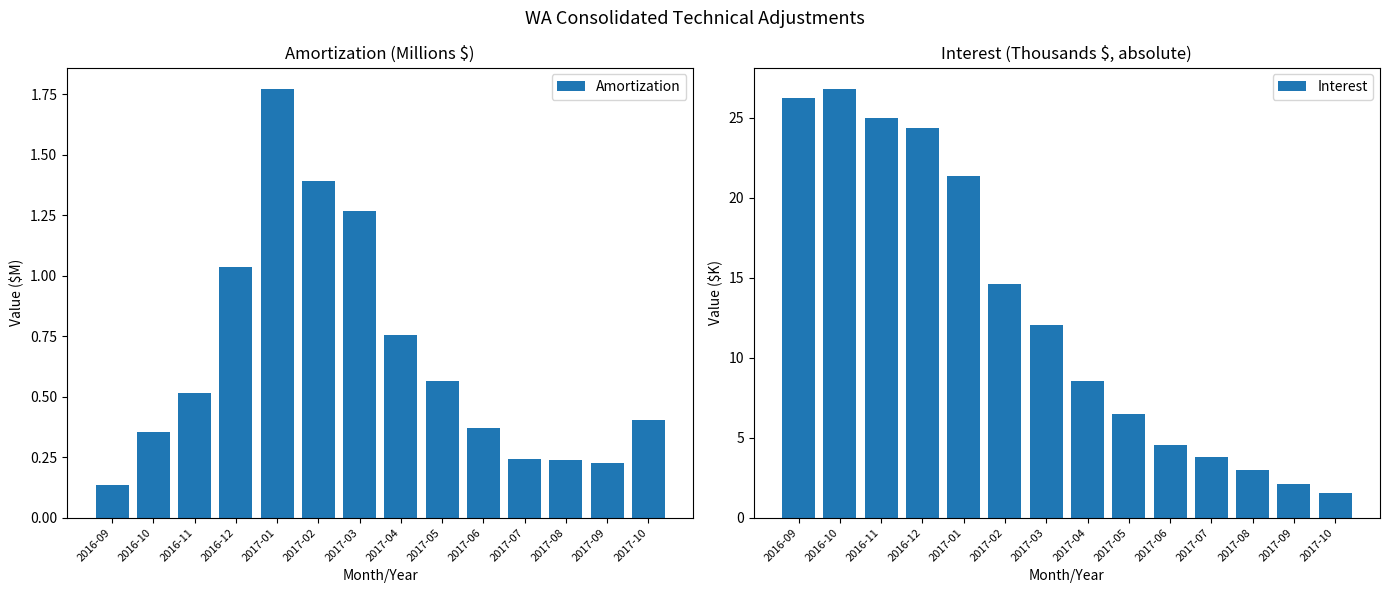

What is the average value of the Interest series?

12.9